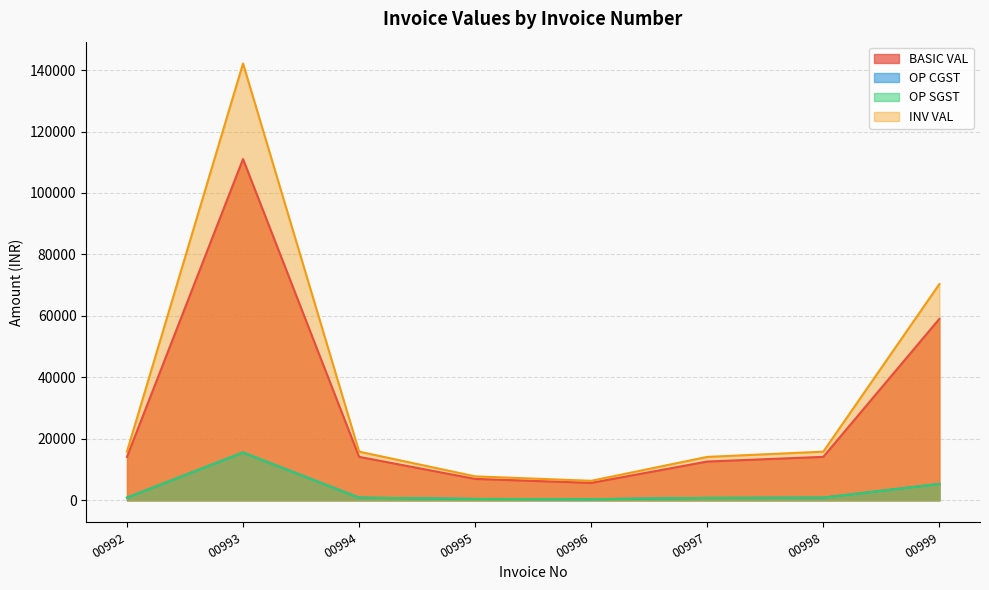

Between 00992 and 00998, which series saw the biggest shift?

BASIC VAL